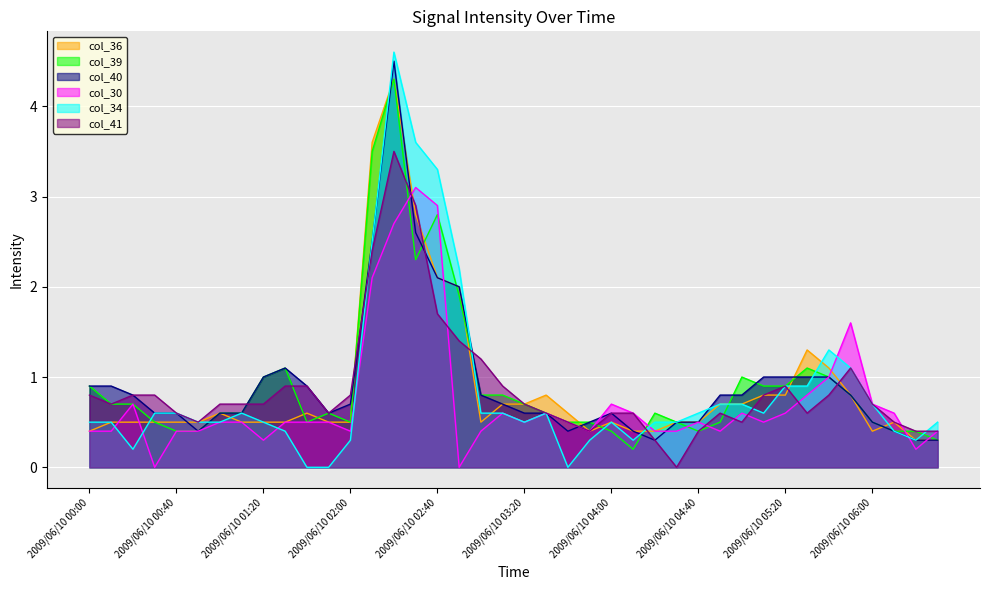

The col_34 series shows 1.3 at 2009/06/10 05:40. True or false?

True